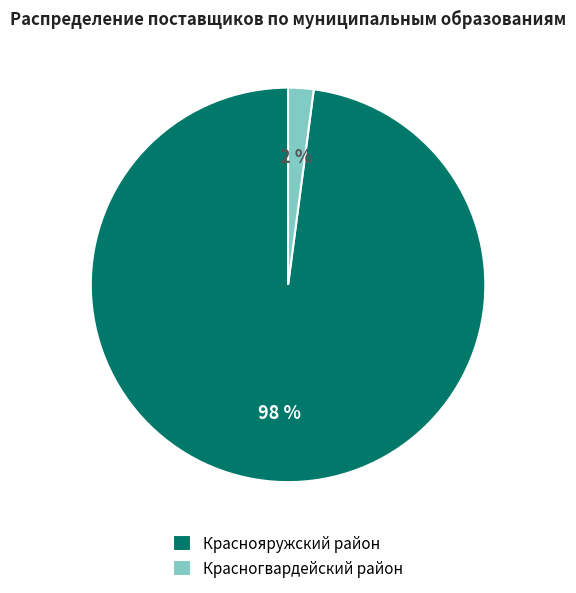

Which category has the smallest portion of the pie?

Красногвардейский район